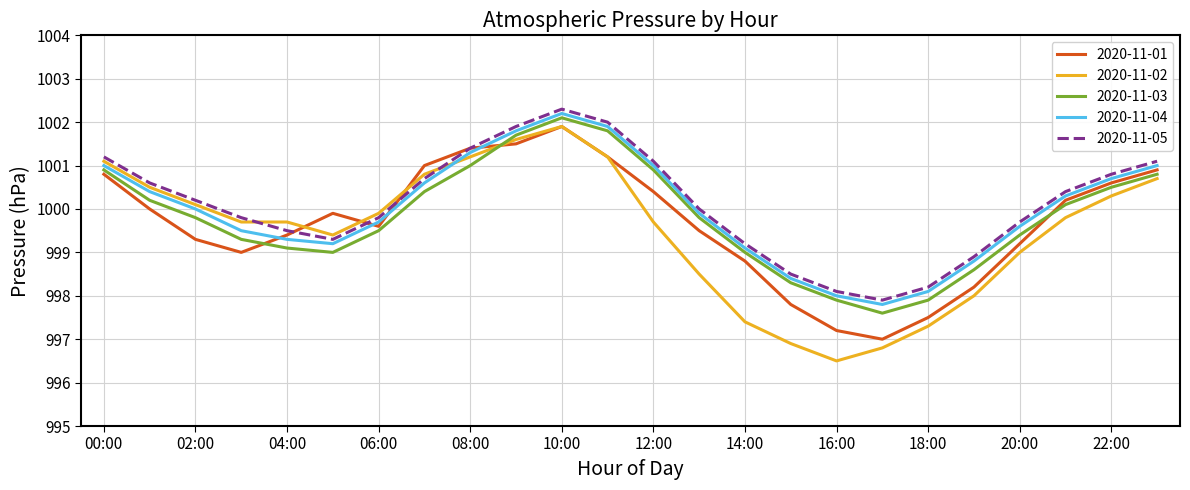

Rank the series by their average value, from highest to lowest.

2020-11-05, 2020-11-04, 2020-11-03, 2020-11-01, 2020-11-02